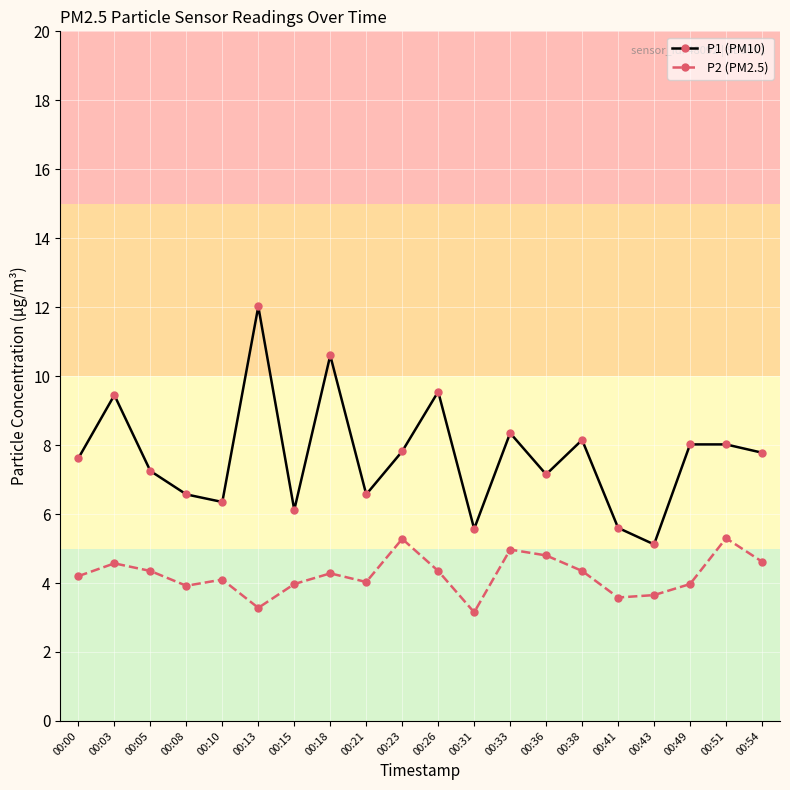

At how many categories does at least one series exceed 9?

4